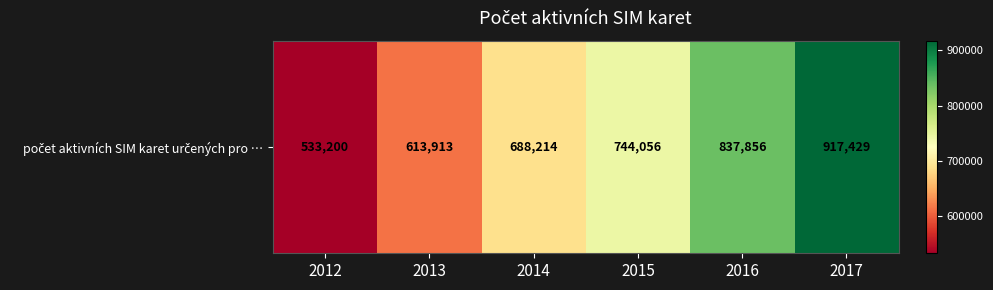

What is the sum of the values at 2013 and 2017?

1531342